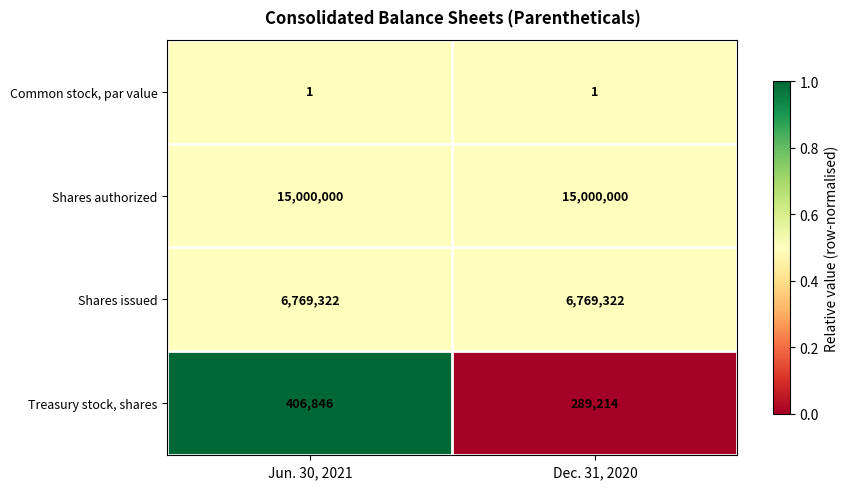

Read the Shares issued value at Dec. 31, 2020.

6769322